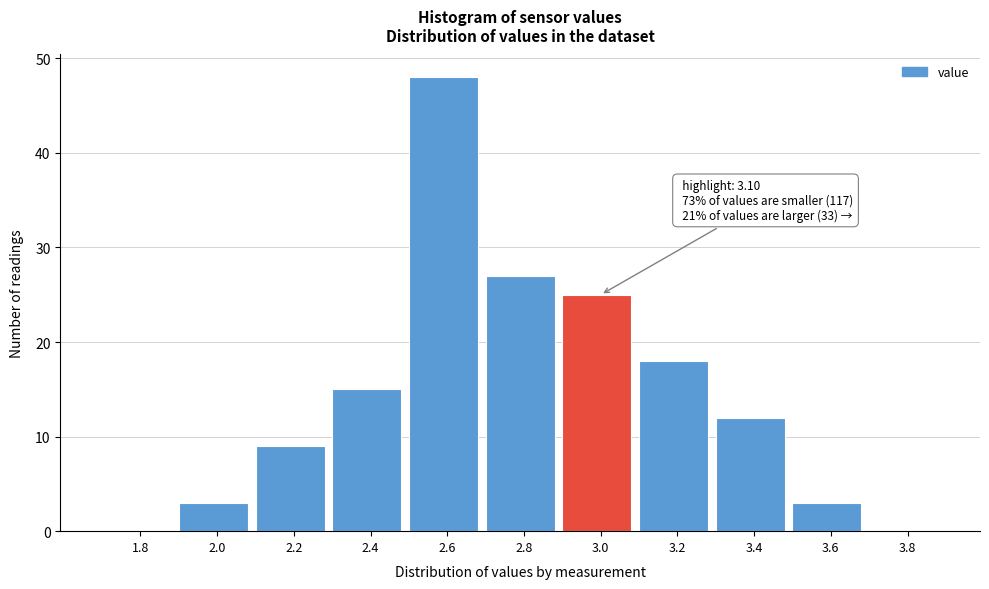

Reading right to left, extract all data points from this chart.

3.8=0	3.6=3	3.4=12	3.2=18	3.0=25	2.8=27	2.6=48	2.4=15	2.2=9	2.0=3	1.8=0